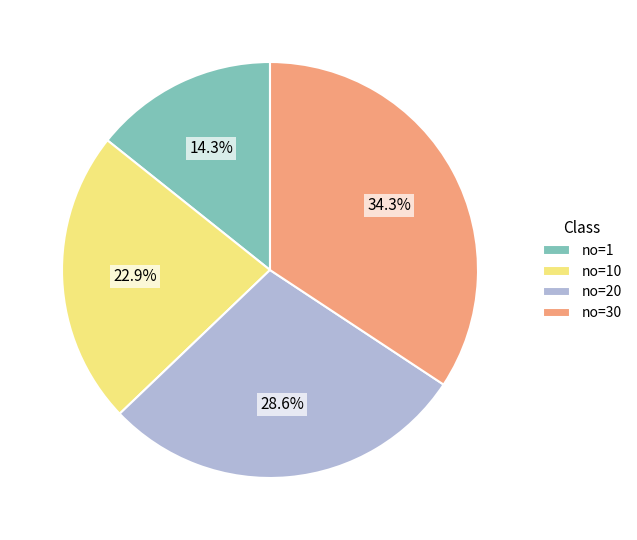

Is the sum of no=20 and no=30 greater than half?

Yes